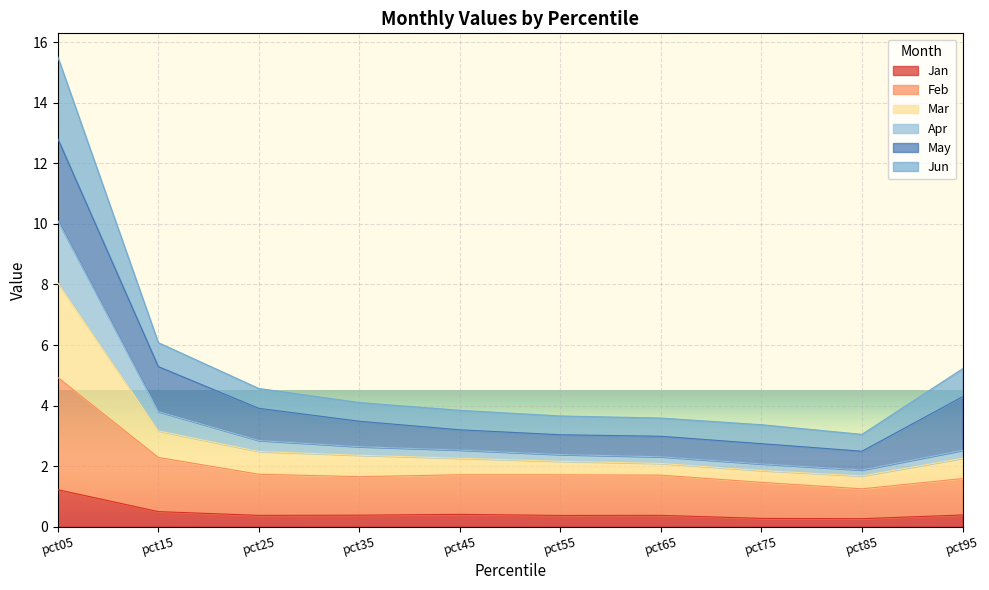

Which has a higher value, pct35 or pct45?

pct45